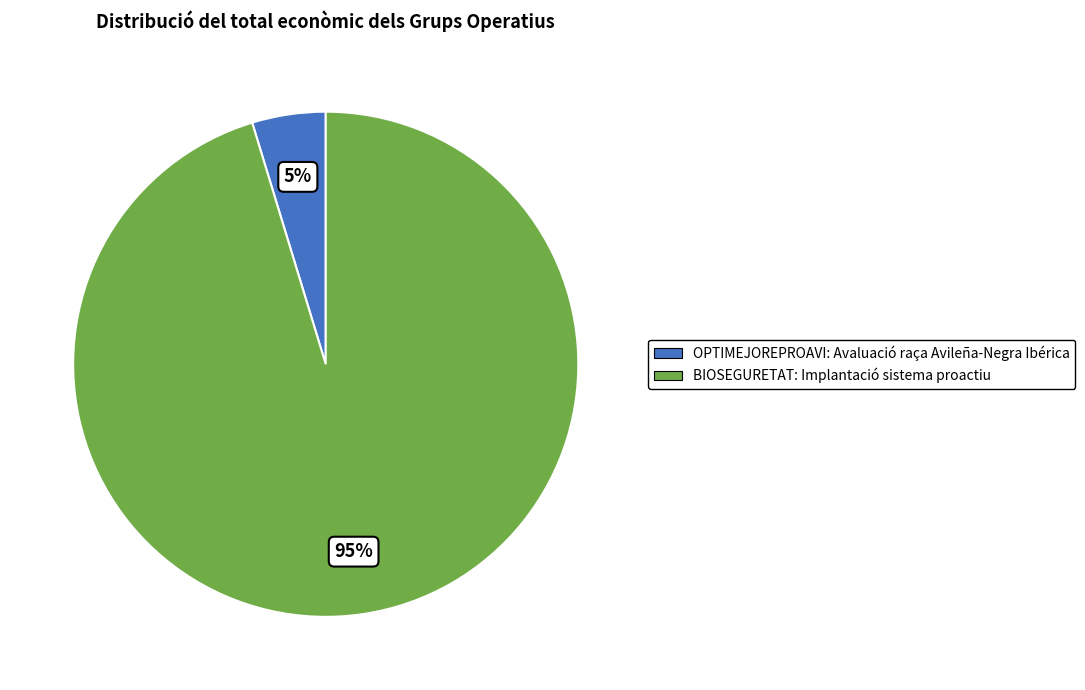

Between BIOSEGURETAT: Implantació sistema proactiu and OPTIMEJOREPROAVI: Avaluació raça Avileña-Negra Ibérica, which is larger?

BIOSEGURETAT: Implantació sistema proactiu